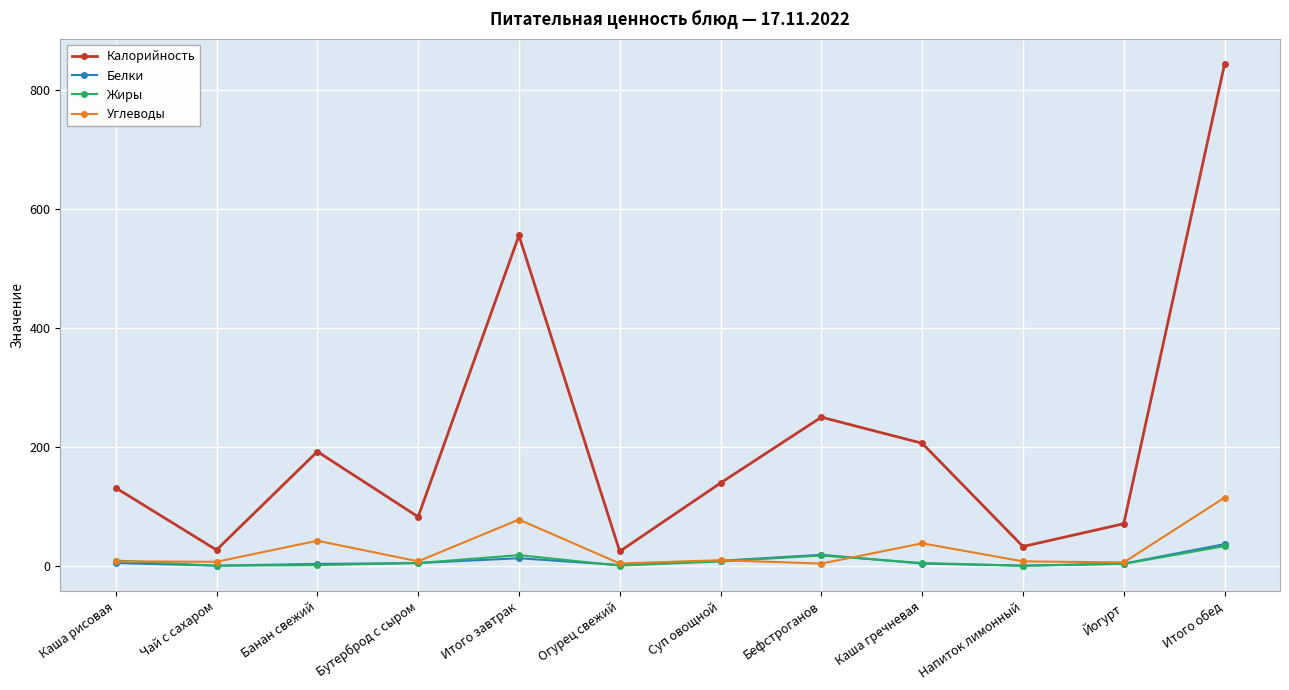

Is this an area chart (filled region under the line)?

No